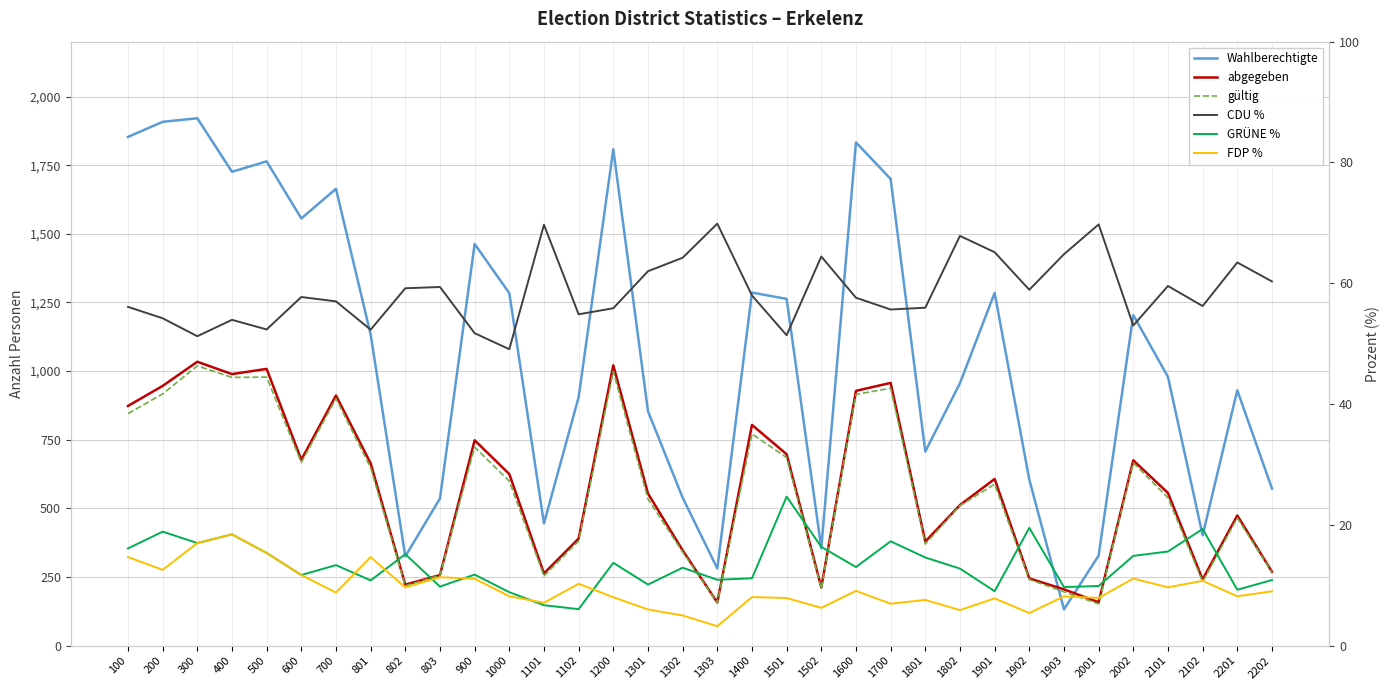

What is the total value across all series at 1903?

615.6